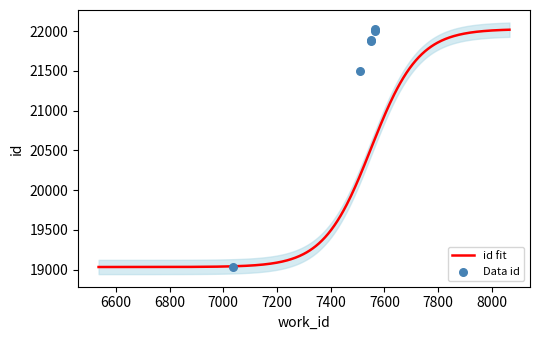

Approximately how many times larger is the value at 7565 compared to 7507?

1.0